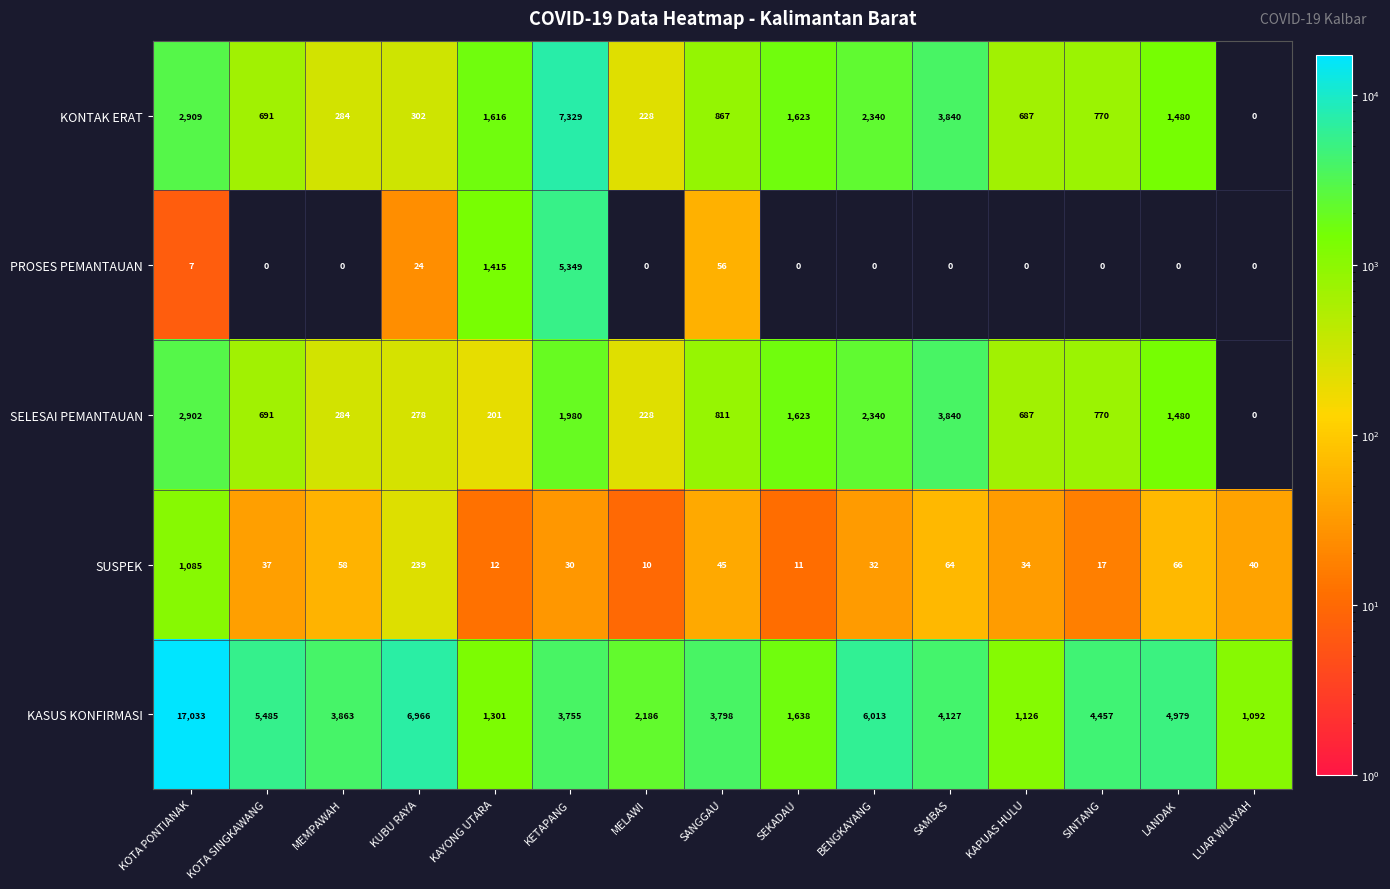

What is the difference between the maximum and minimum values in the KONTAK ERAT series?

7329